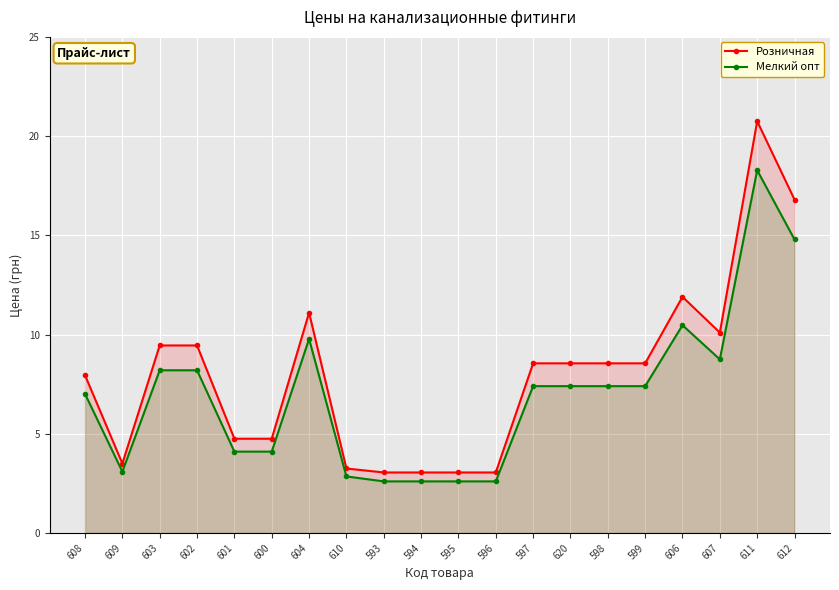

What is the approximate value of Мелкий опт at 602?

8.2